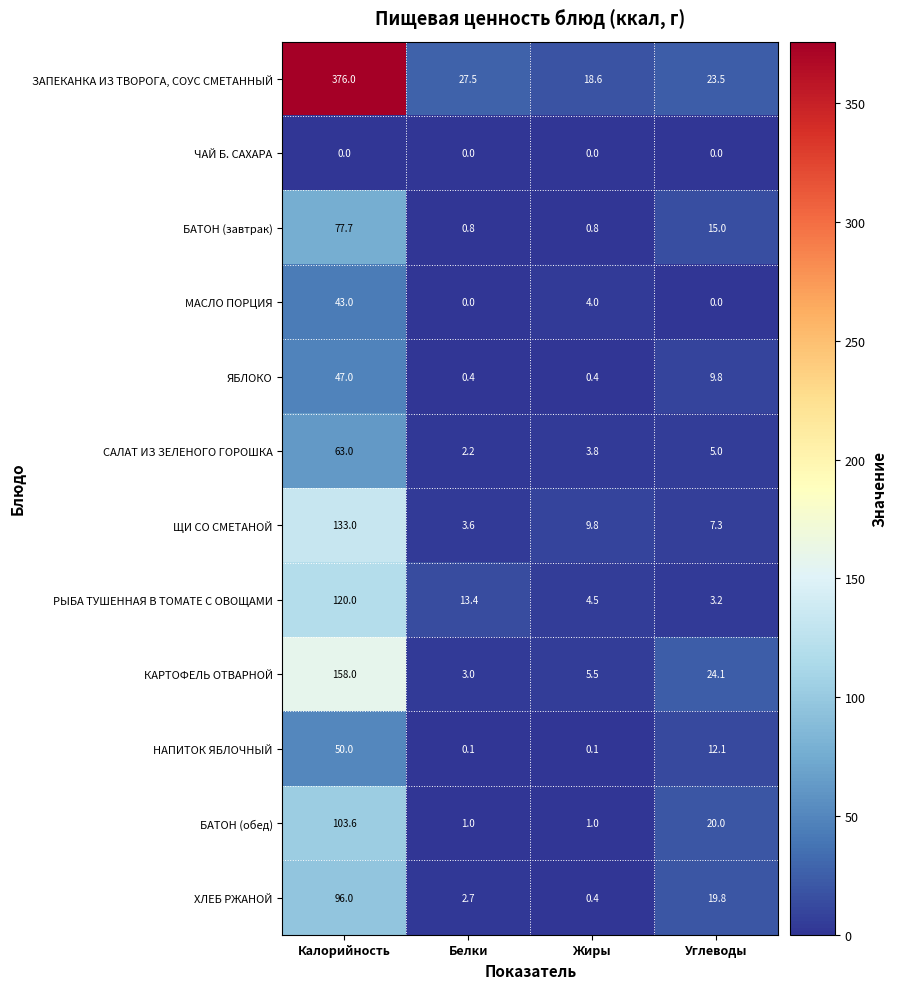

Which series has the largest total across all categories?

ЗАПЕКАНКА ИЗ ТВОРОГА, СОУС СМЕТАННЫЙ